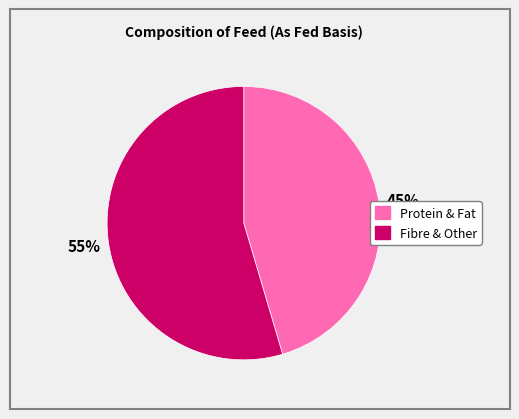

Does any single category account for the majority?

Yes